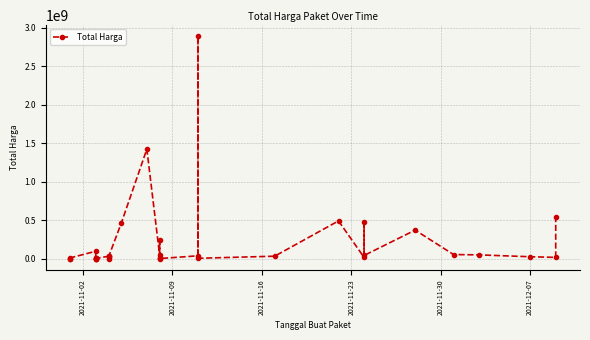

How many interior local peaks (higher than both neighbors) does the data have?

10